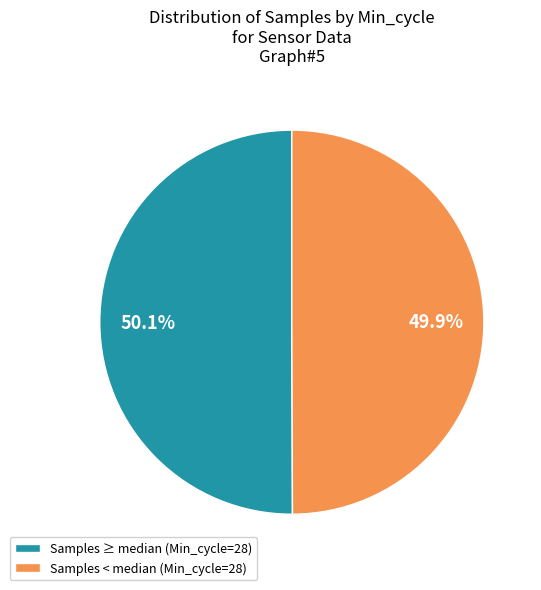

Count the number of slices in the pie.

2